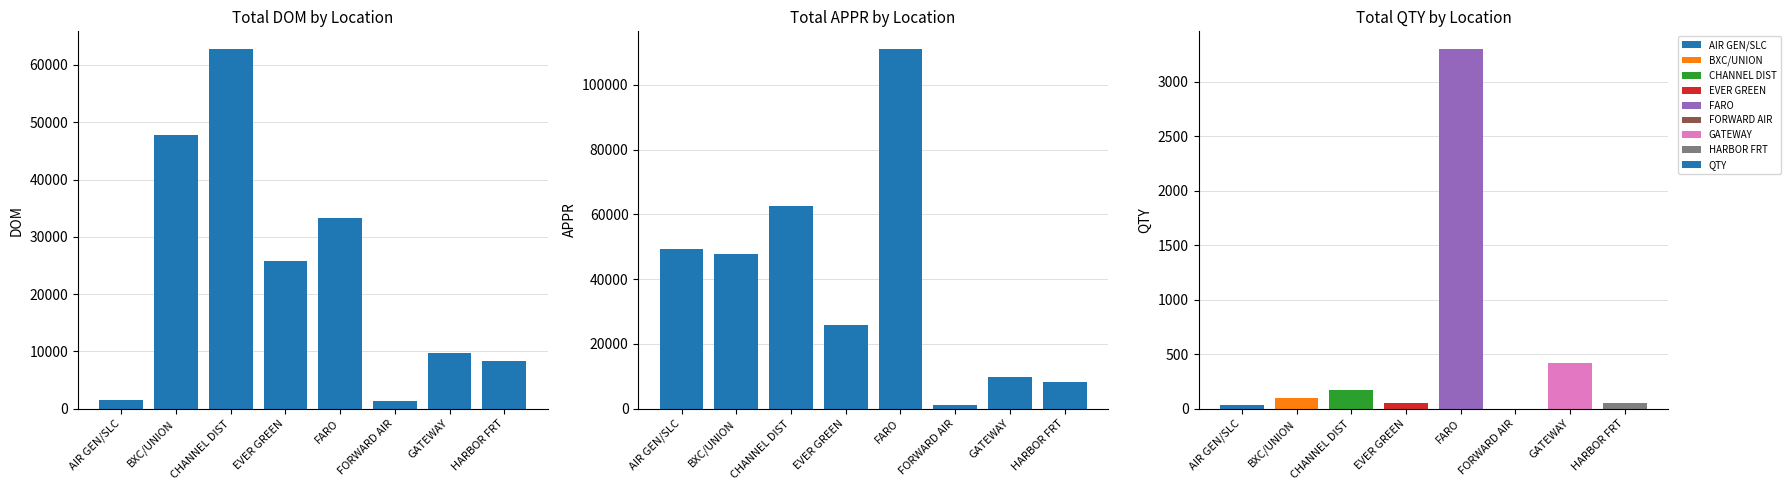

Between CHANNEL DIST and AIR GEN/SLC, which is larger?

CHANNEL DIST